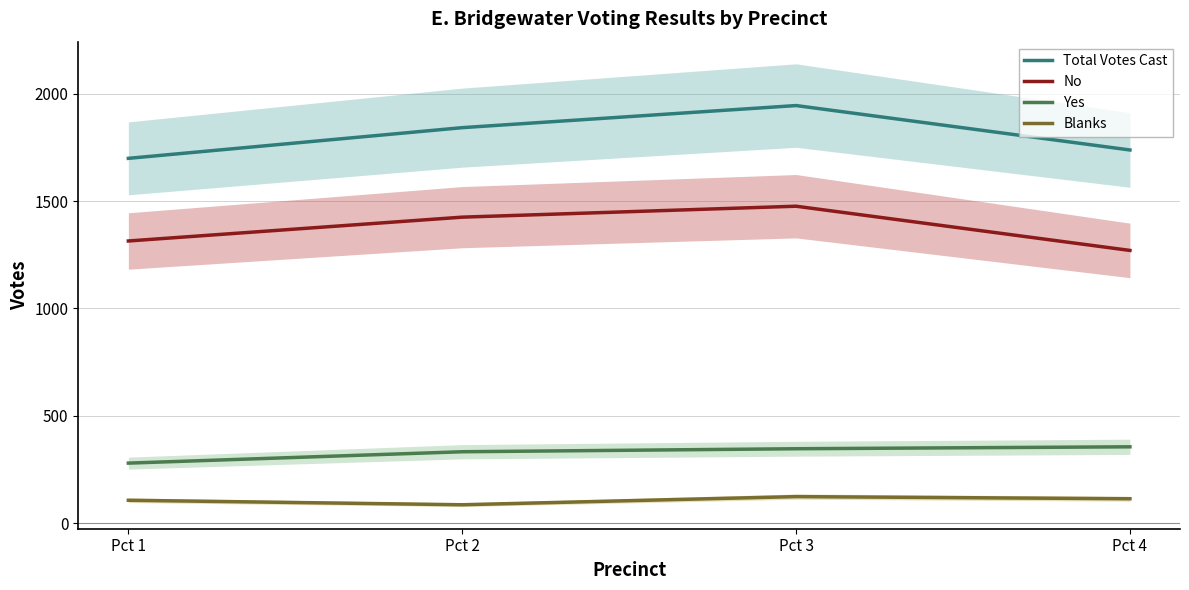

Reading left to right, extract all data points from this chart.

Total Votes Cast: Pct 1=1699	Pct 2=1842	Pct 3=1945	Pct 4=1738
No: Pct 1=1314	Pct 2=1425	Pct 3=1476	Pct 4=1270
Yes: Pct 1=279	Pct 2=332	Pct 3=346	Pct 4=355
Blanks: Pct 1=106	Pct 2=85	Pct 3=123	Pct 4=113